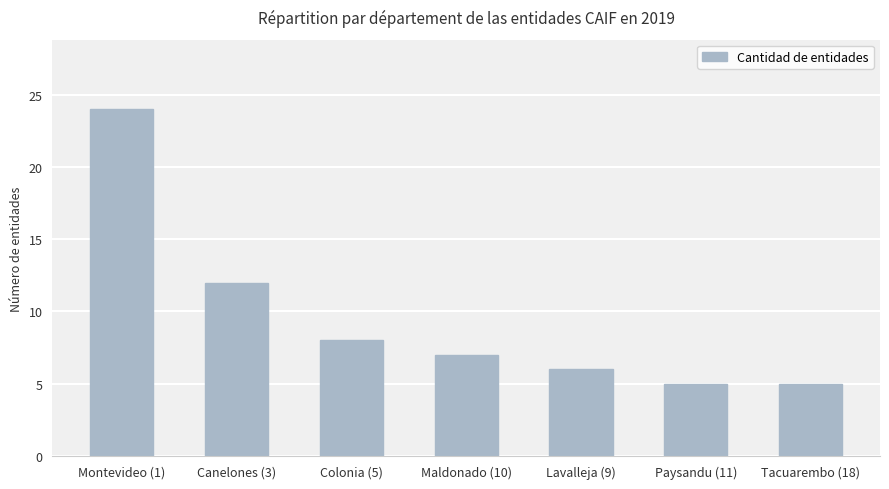

What is the sum of all values?

67